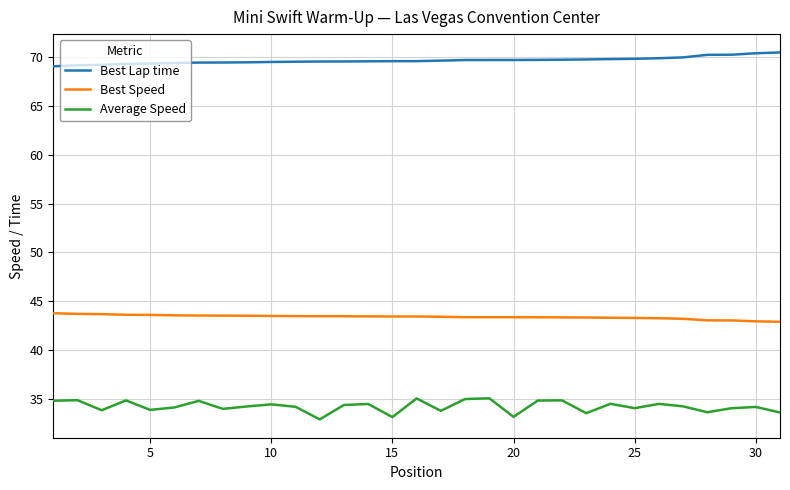

Rank the series by their average value, from highest to lowest.

Best Lap time, Best Speed, Average Speed